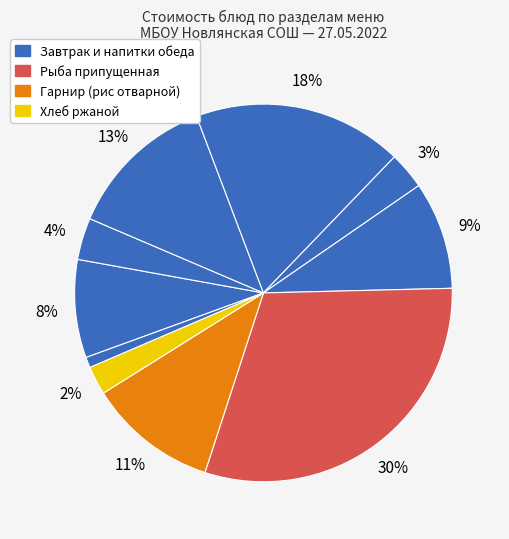

How many segments does this pie chart have?

10